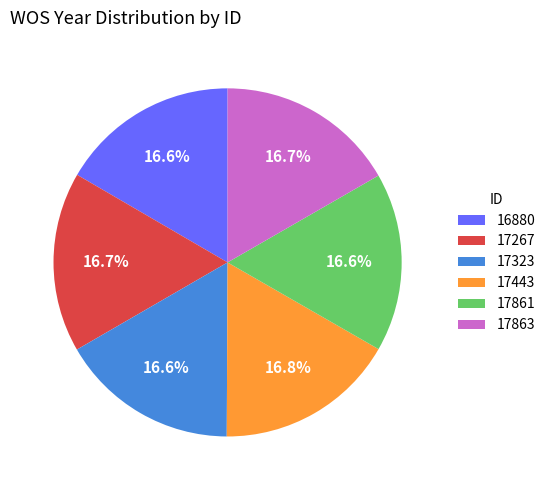

To the nearest percent, what is the average slice percentage?

17%